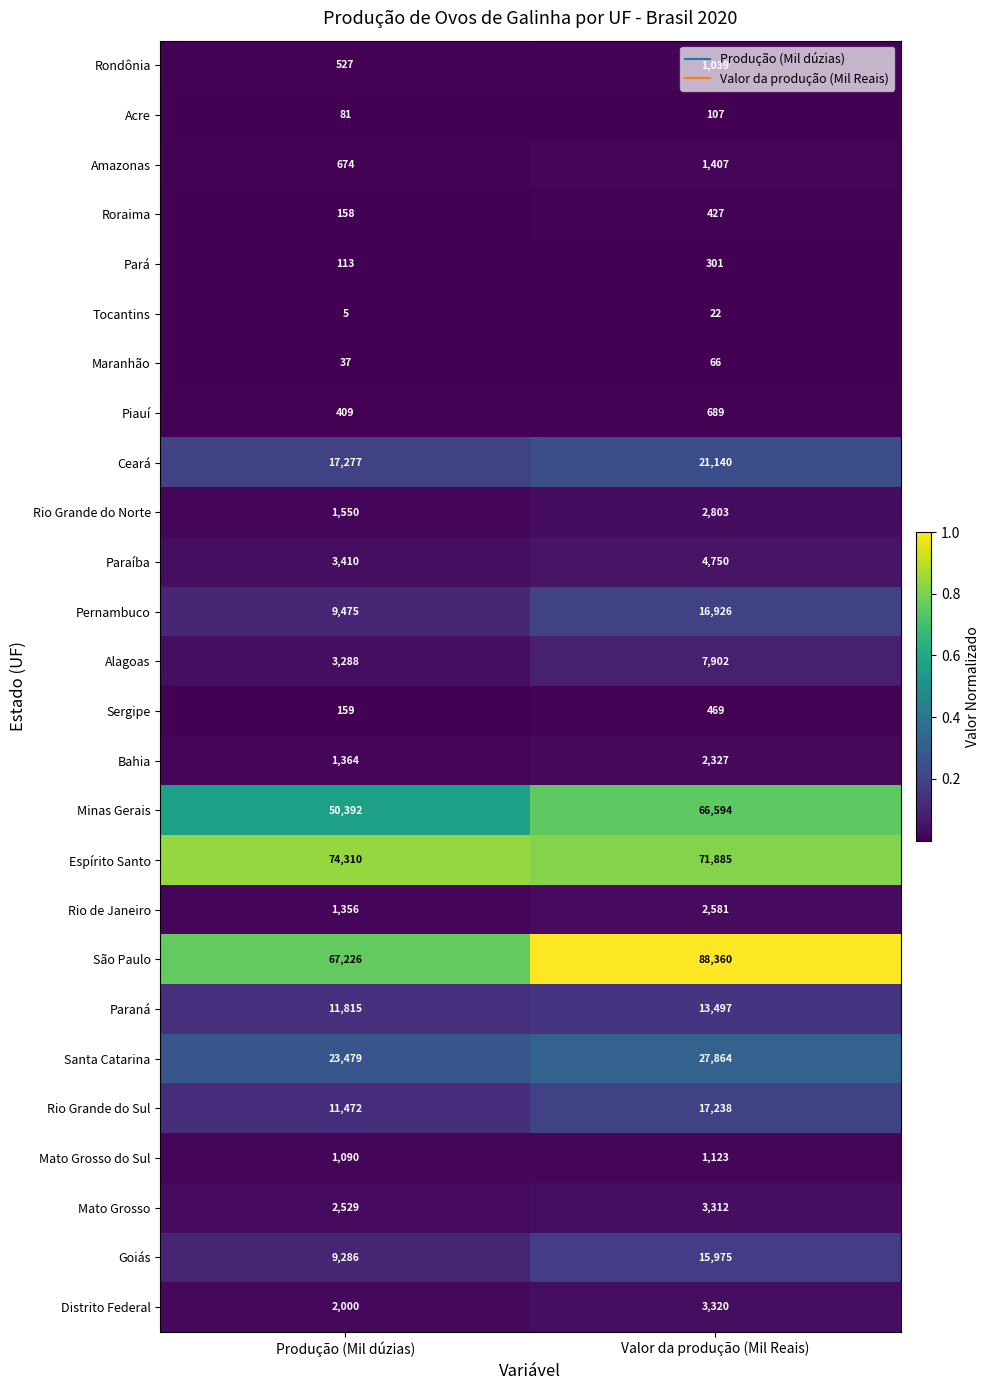

Count the number of data series in this chart.

26